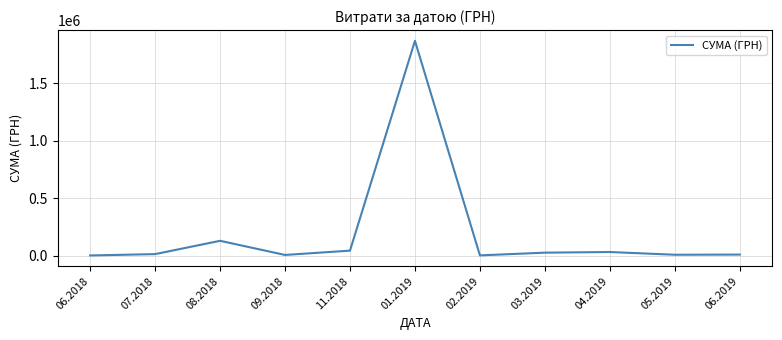

Does the chart have visible grid lines?

Yes